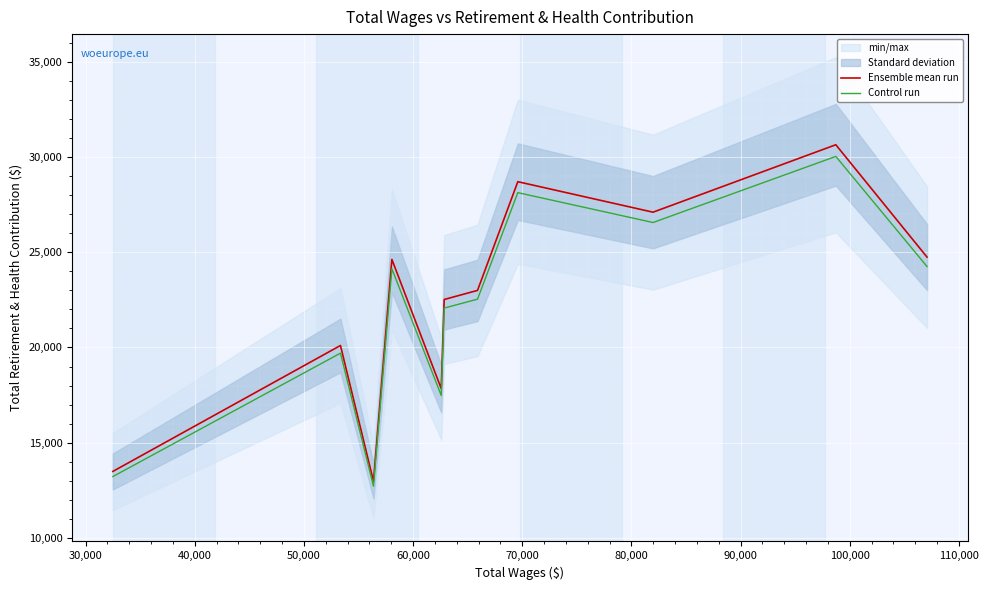

What is the maximum value for Control run?

30024.3